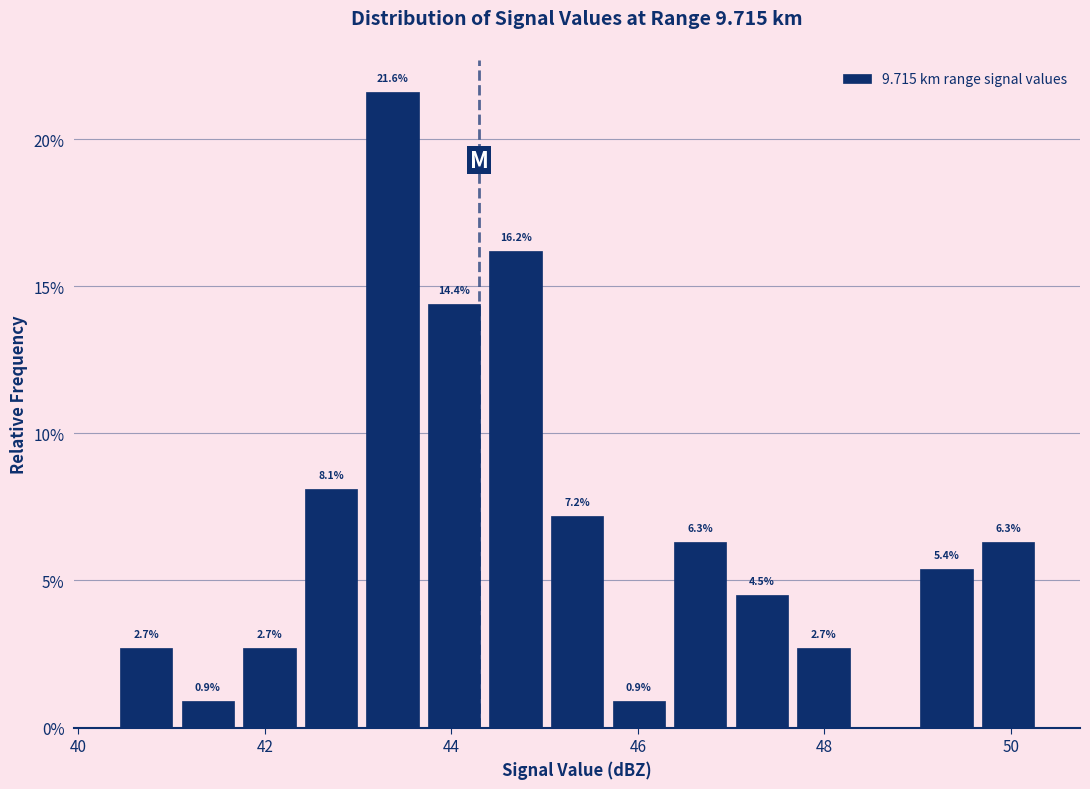

Read against the x-axis, roughly where is the centre of the tallest bar?

43.4